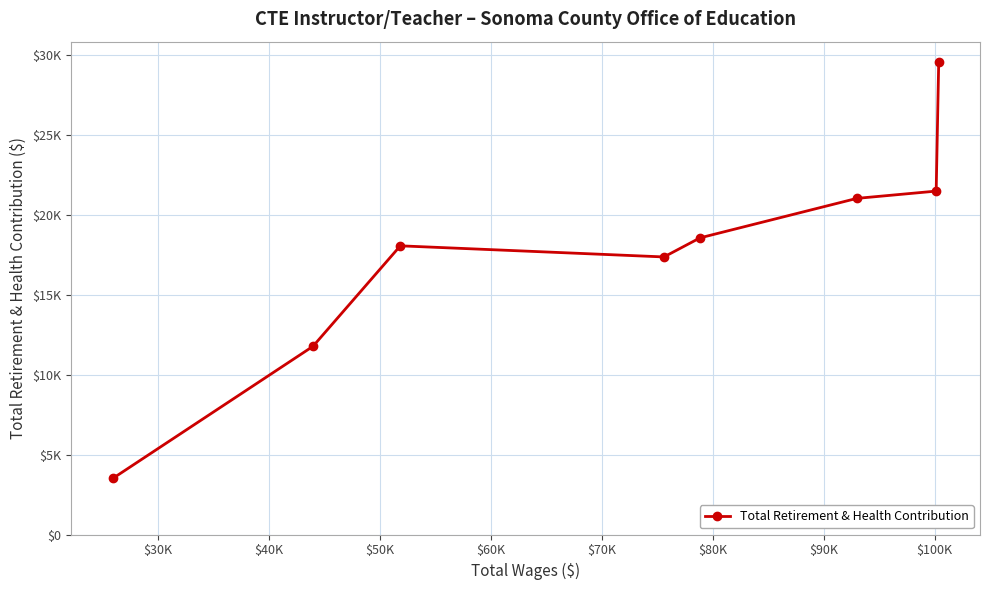

Does the chart have visible grid lines?

Yes